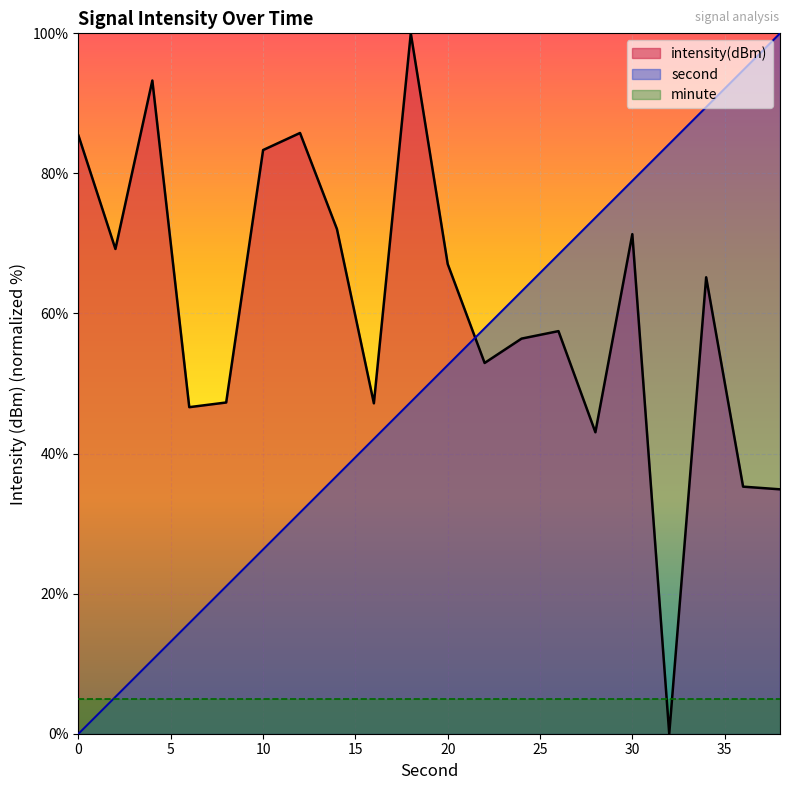

Rank the series by their average value, from highest to lowest.

intensity(dBm), second, minute